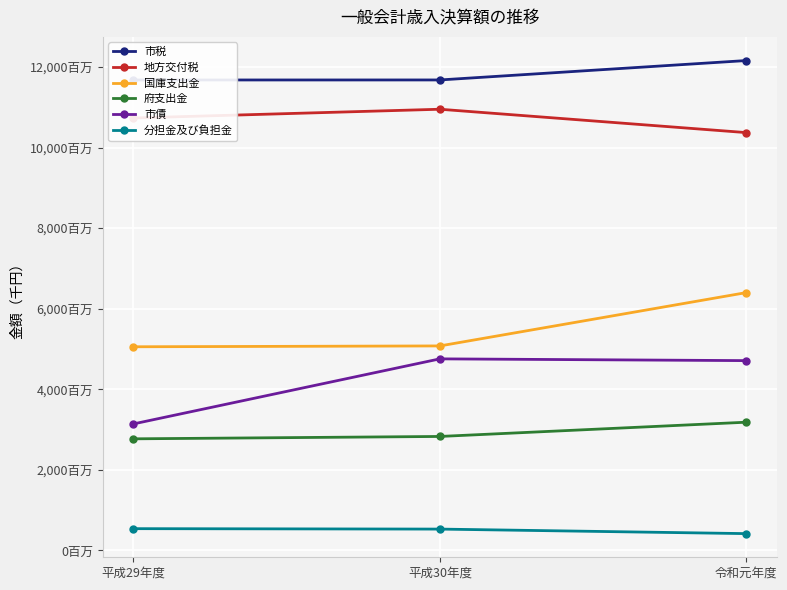

List the series in order of their peak value, lowest first.

分担金及び負担金, 府支出金, 市債, 国庫支出金, 地方交付税, 市税